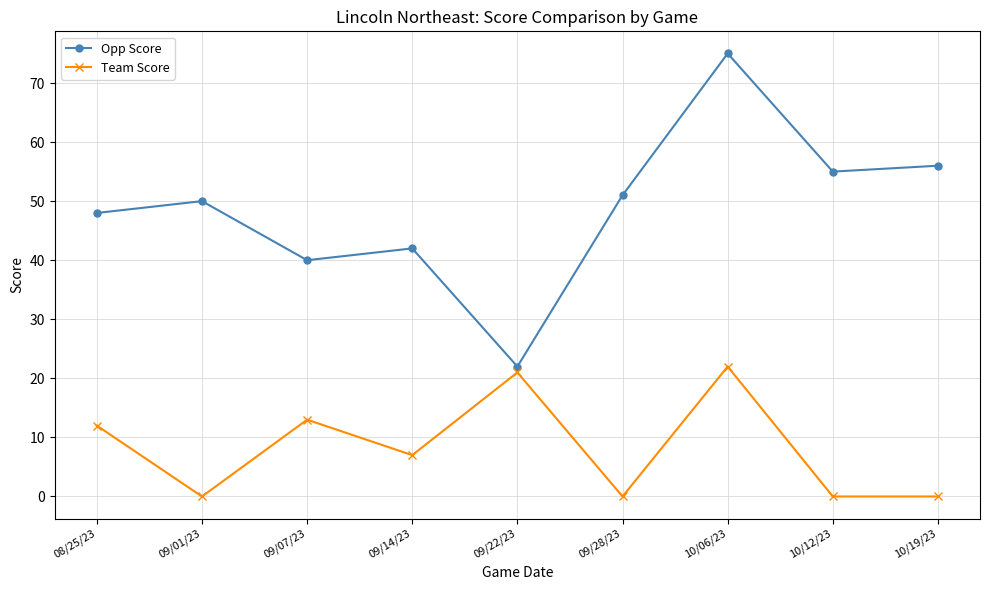

What are all the series names shown in the legend?

Opp Score, Team Score